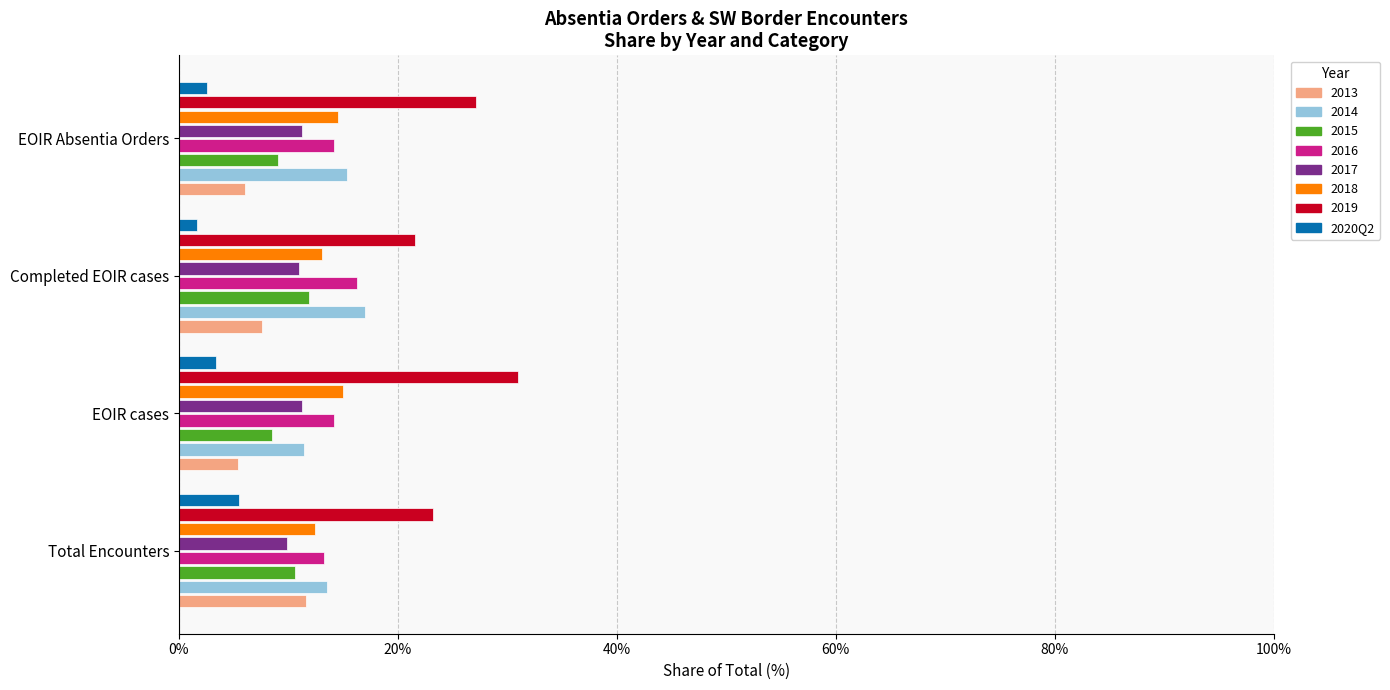

What is the average value of the 2016 series?

14.5